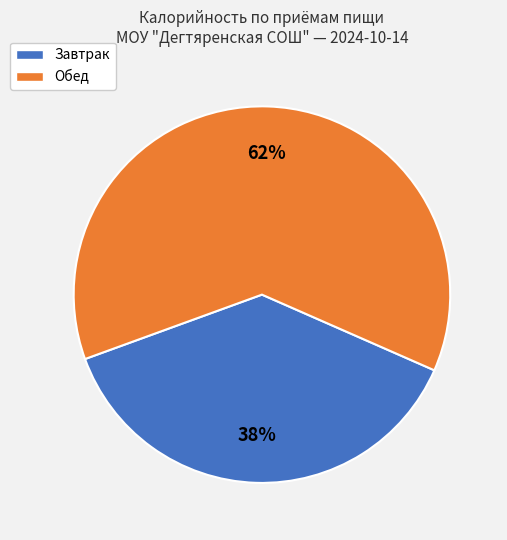

To the nearest percent, what portion does Обед represent?

62%